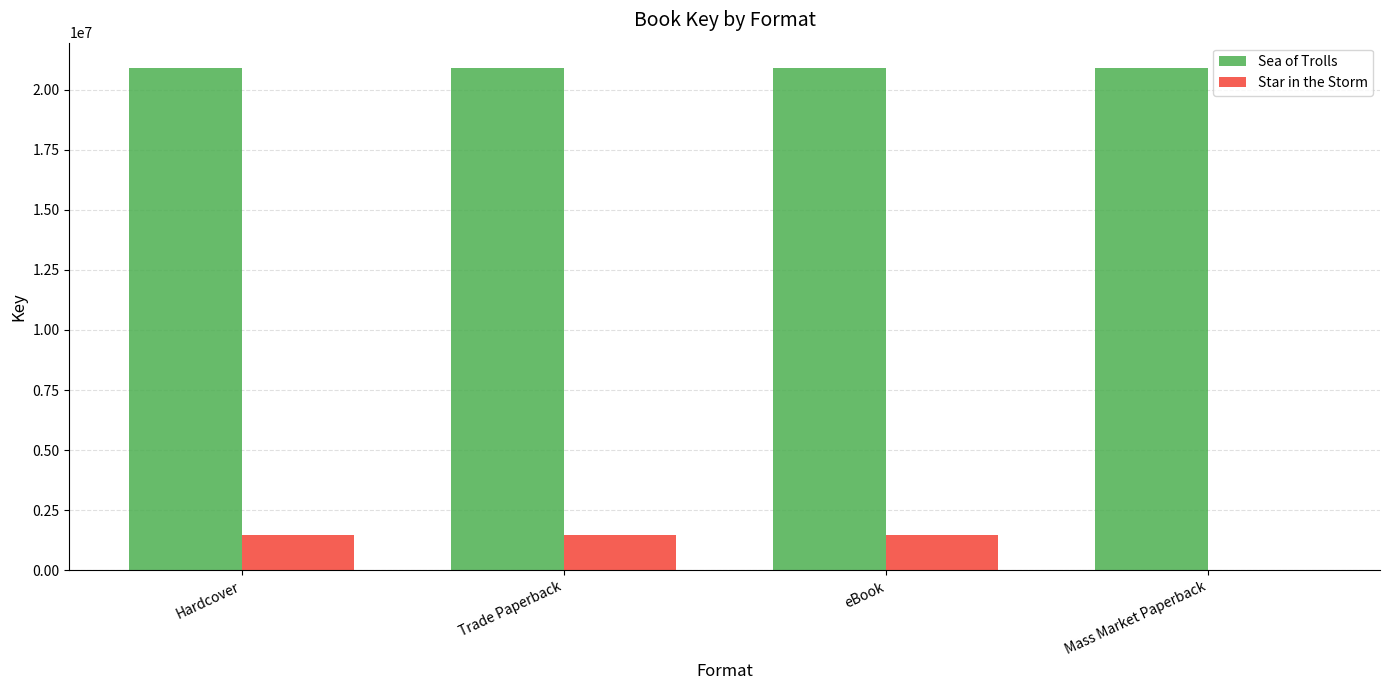

Is the value of Star in the Storm at Hardcover greater than the value of Sea of Trolls at Trade Paperback?

No